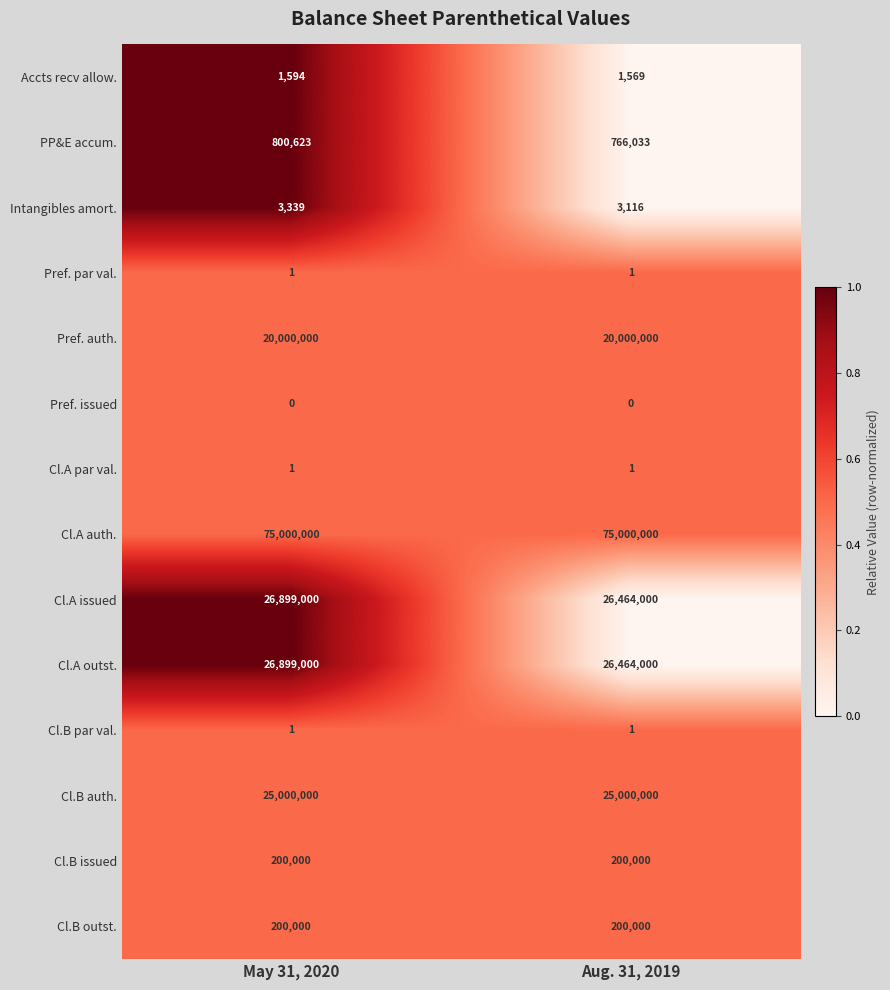

Which series has the largest total across all categories?

Cl.A auth.